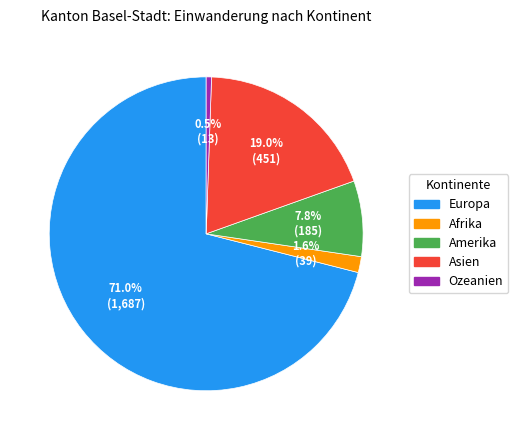

Rank the categories by value from highest to lowest.

Europa, Asien, Amerika, Afrika, Ozeanien